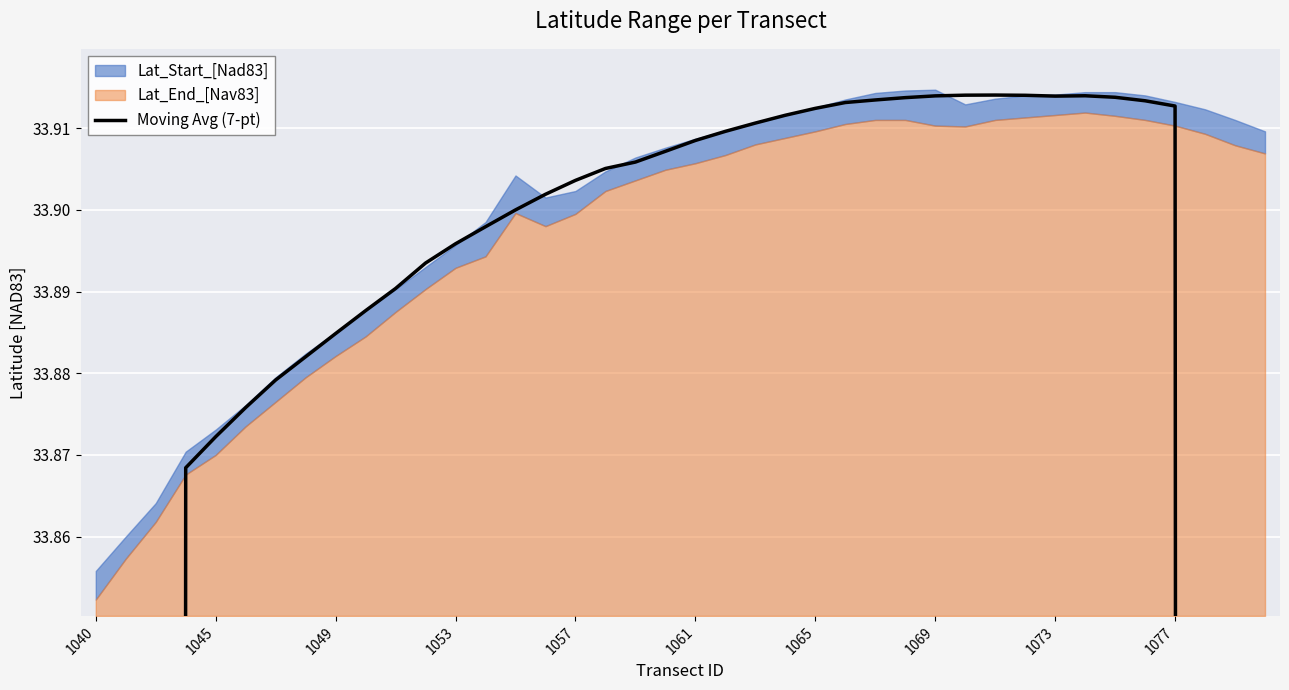

Approximately how many times larger is the value at 16 compared to 1065?

1.0